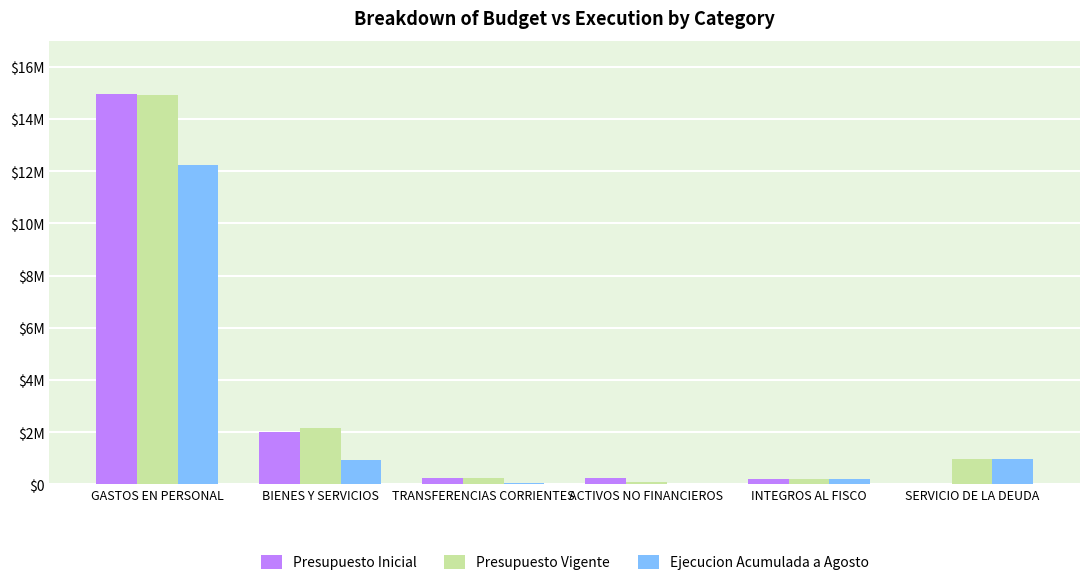

Which series changed the most between GASTOS EN PERSONAL and SERVICIO DE LA DEUDA?

Presupuesto Inicial